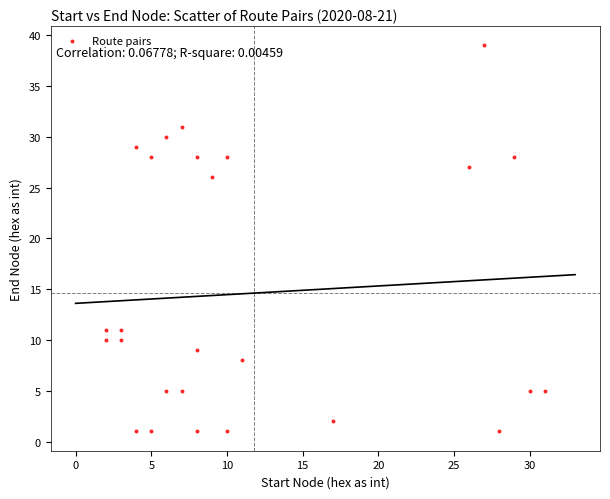

What Y value in the scatter plot is closest to 20?

26